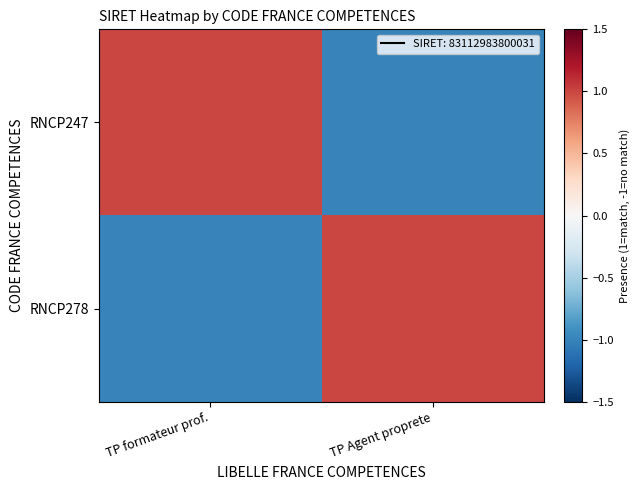

Count the number of categories in the chart.

2